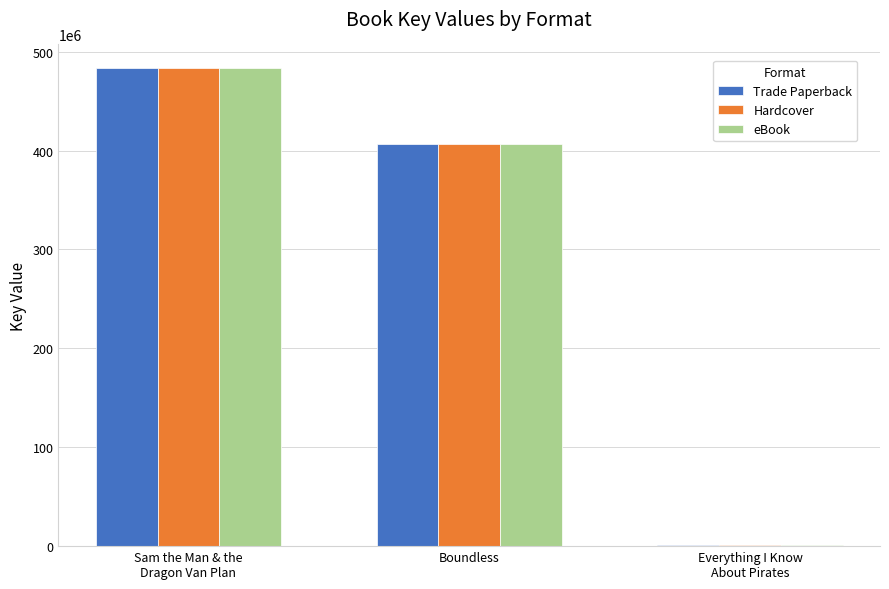

At which label is Trade Paperback closest to 242300029?

Boundless